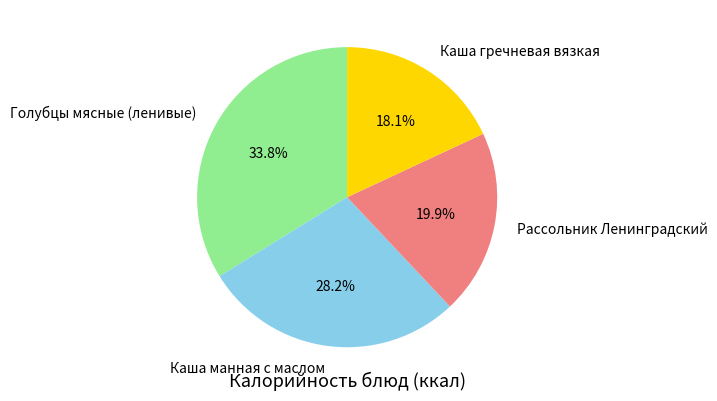

Approximately how many times larger is the value at Голубцы мясные (ленивые) compared to Каша гречневая вязкая?

1.9